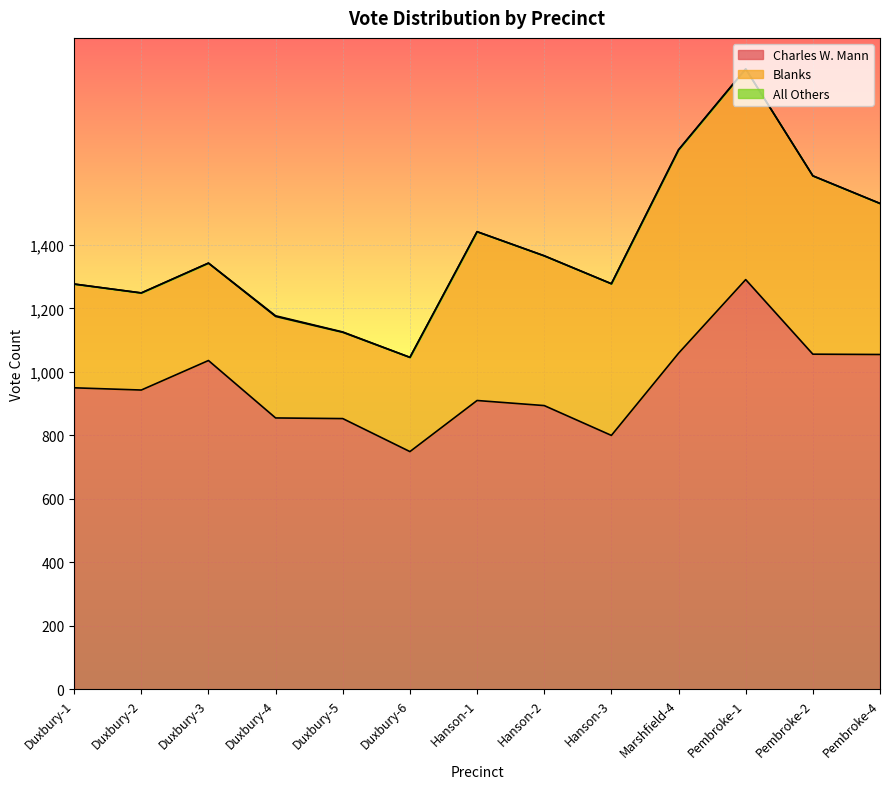

Reading left to right, what are all the values shown in this chart?

Charles W. Mann: 950	943	1036	855	853	749	910	894	800	1059	1291	1056	1055
Blanks: 327	306	307	320	272	297	532	472	478	641	664	562	476
All Others: 0	0	0	2	1	0	0	0	0	0	0	0	0